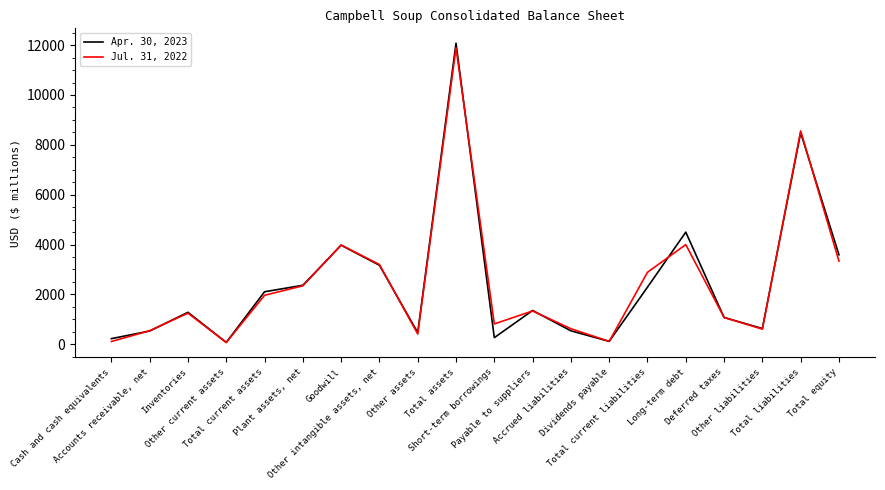

At Total equity, list the series in order from smallest to largest.

Jul. 31, 2022, Apr. 30, 2023